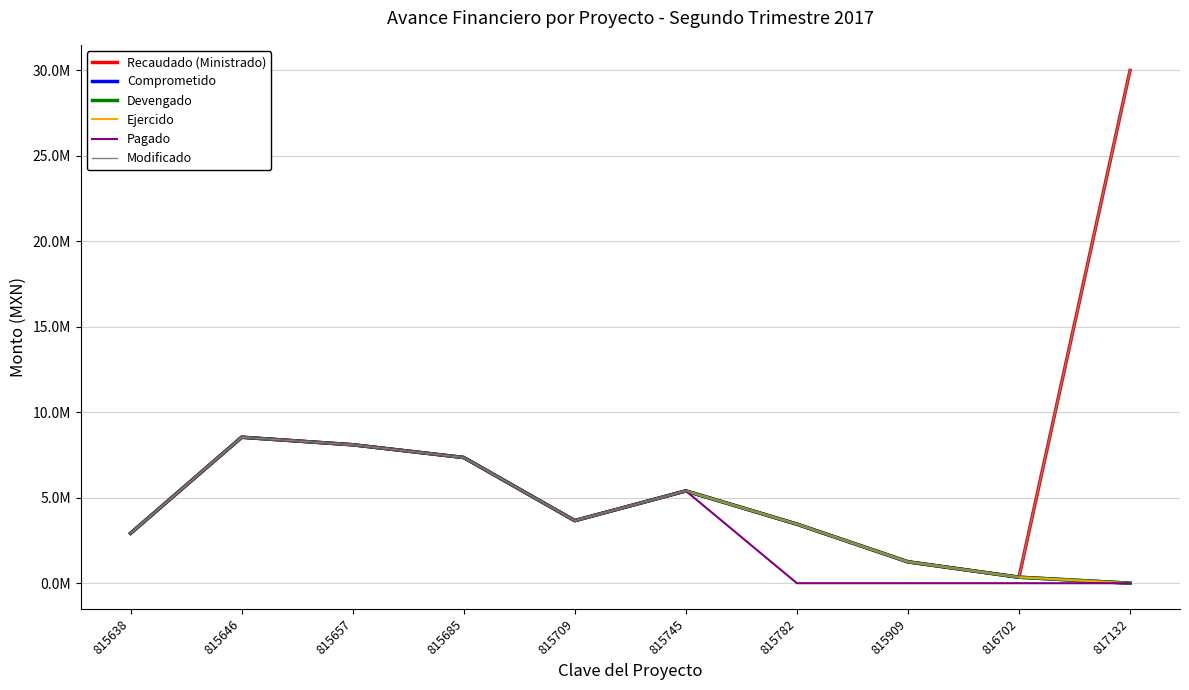

Where is the first local minimum for Comprometido?

815709